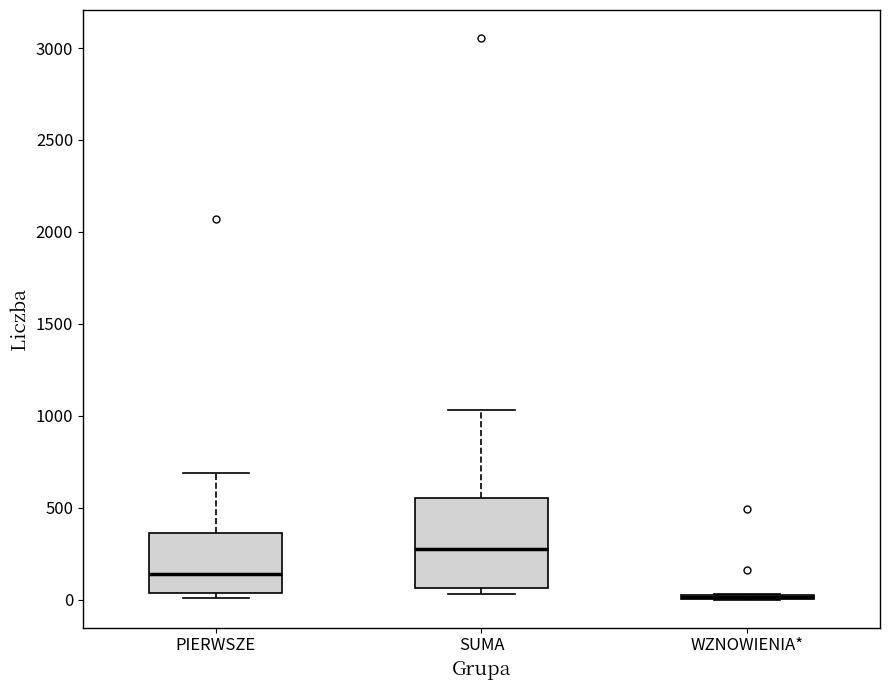

Where is the lower edge of the box for WZNOWIENIA* on the y-axis? The values are not printed on the chart, so give them approximately, as read against the axis.

0